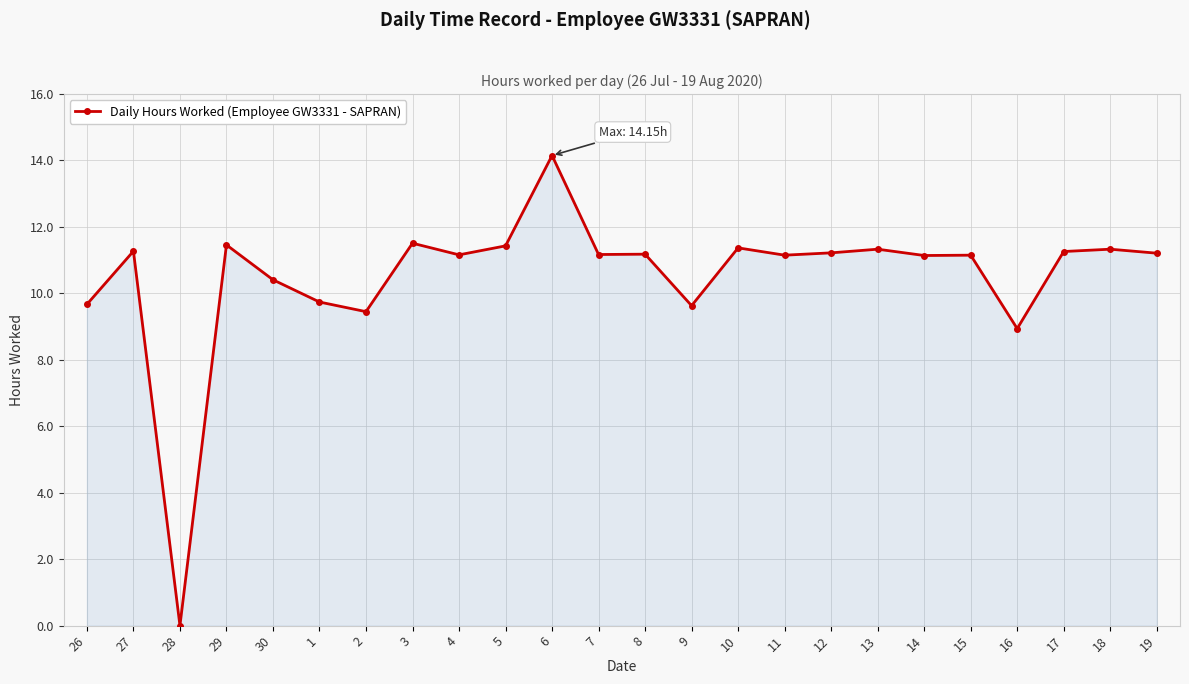

Read the value at 6.

14.2